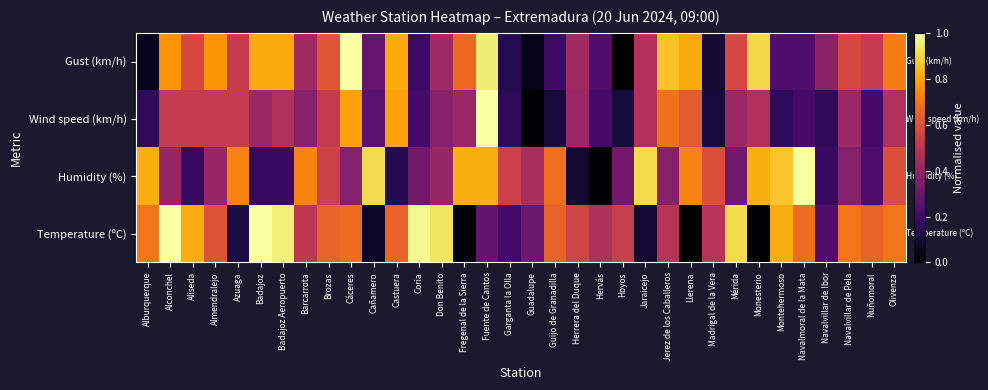

What is the total value across all series at Alconchel?

2.7